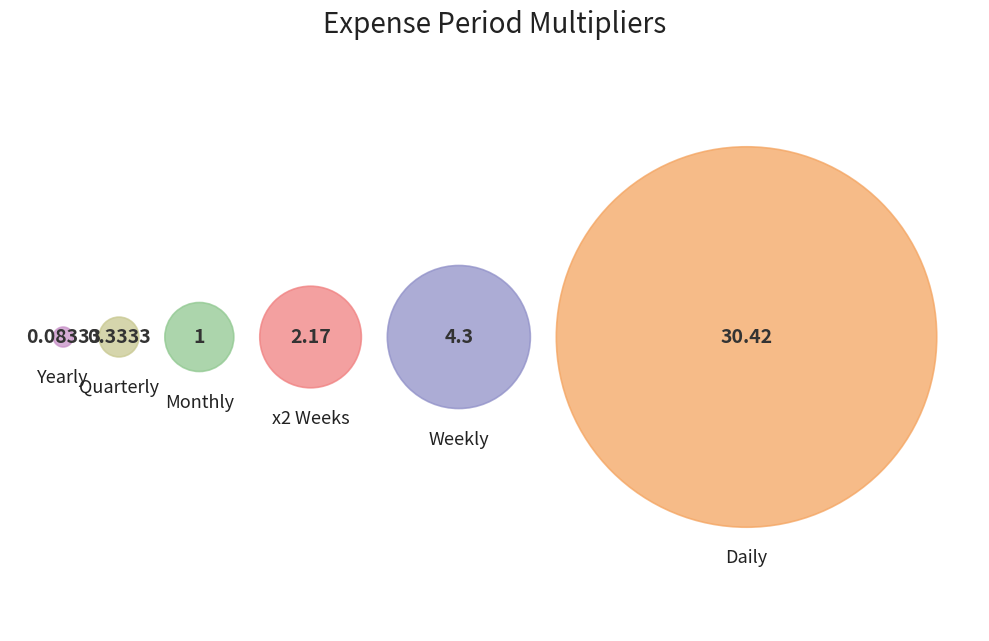

What is the smallest slice in the pie chart?

Yearly